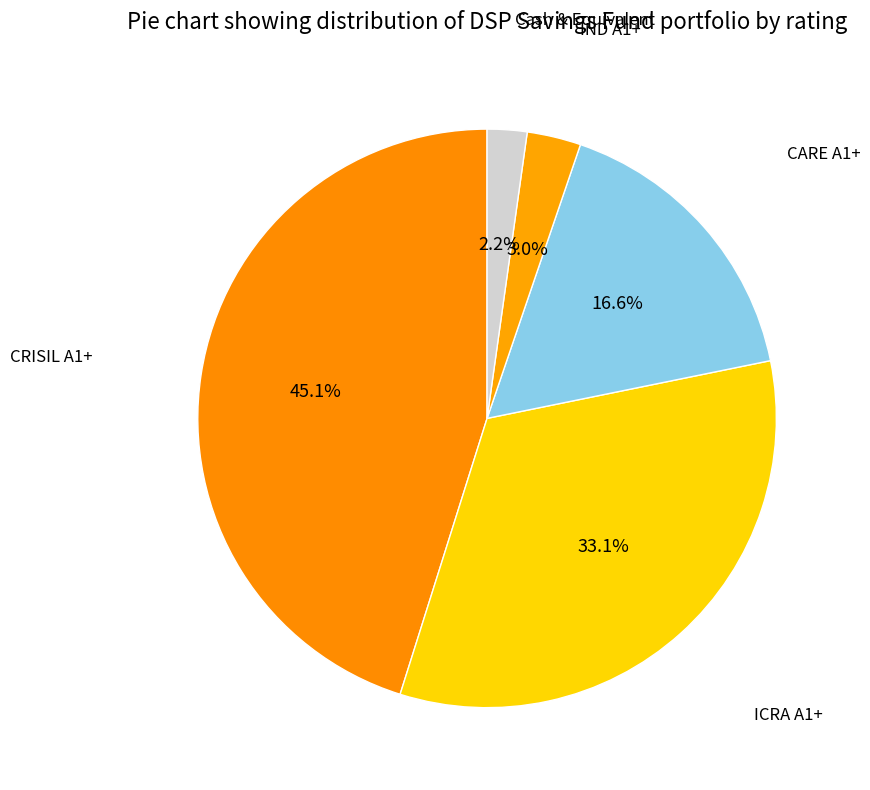

What percentage is the IND A1+ slice, to the nearest percent?

3%